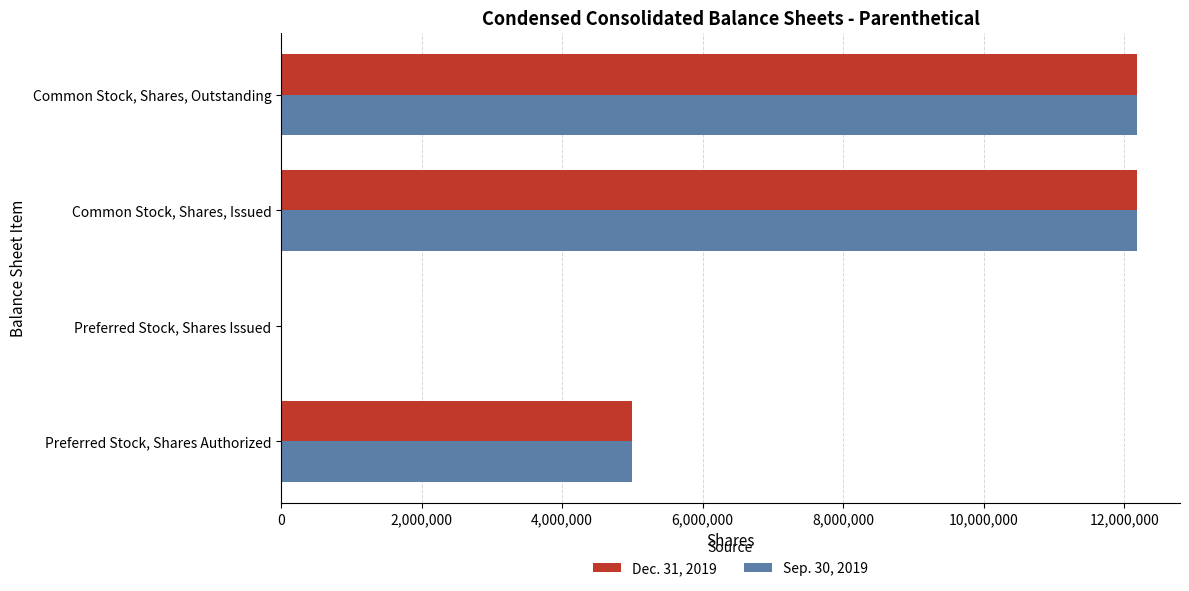

How many categories are shown in the chart?

4